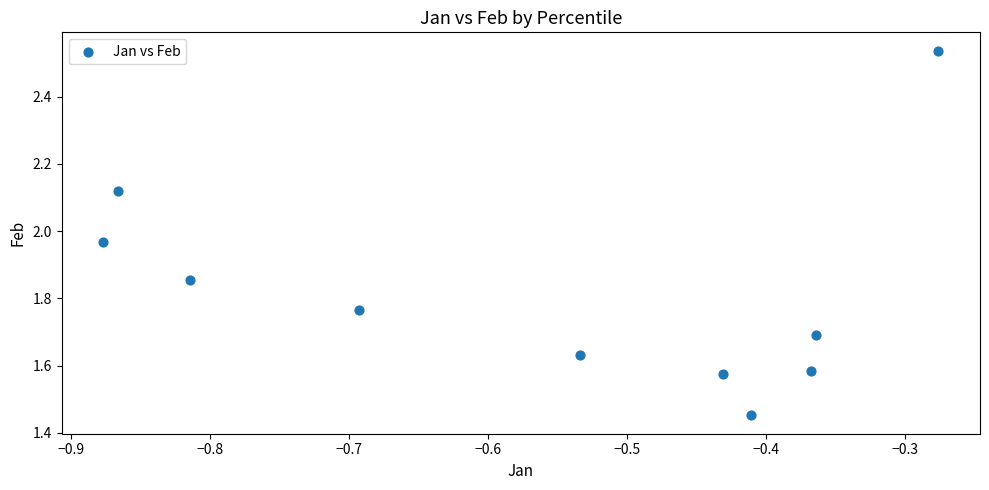

What is the average X value?

-0.6